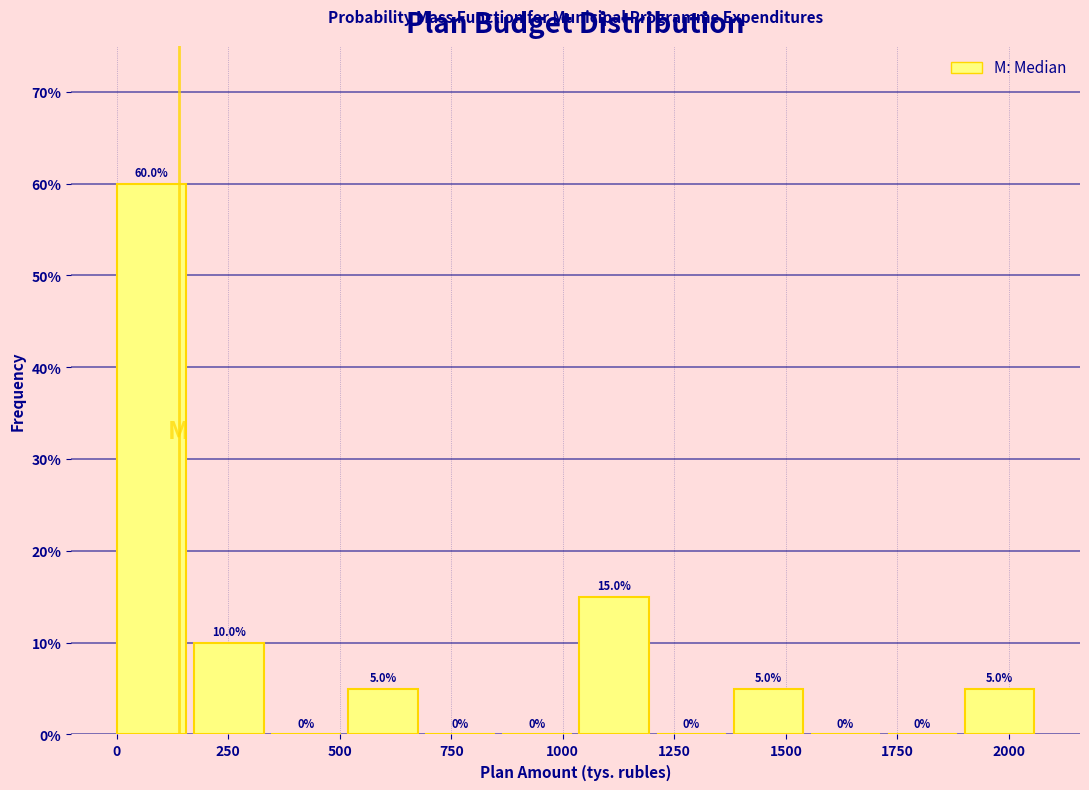

Read against the x-axis, roughly where is the centre of the tallest bar?

100